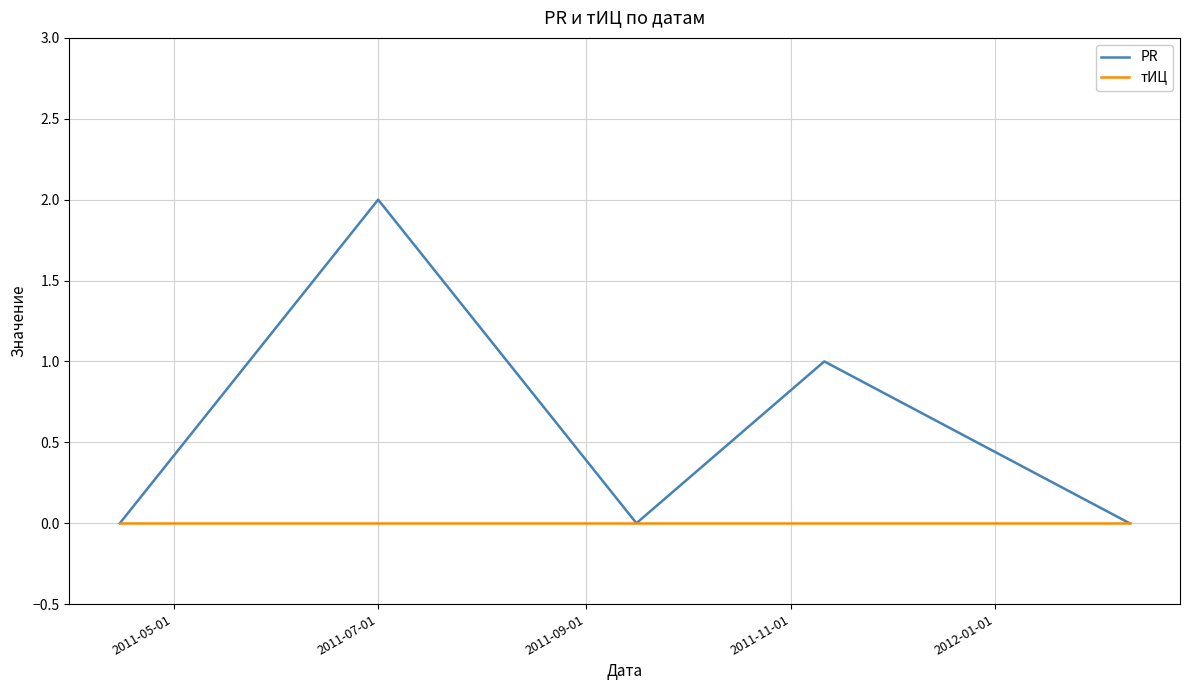

How many lines are shown in the chart?

2